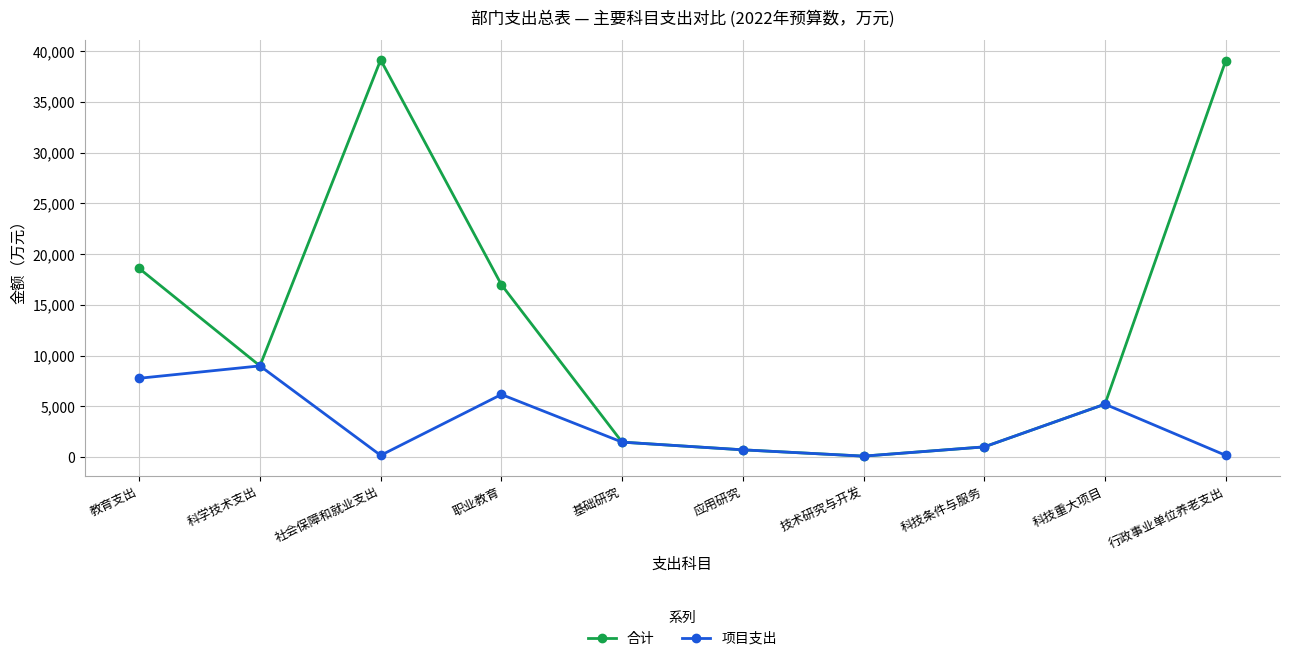

What is the label of the 5th point from the left?

基础研究